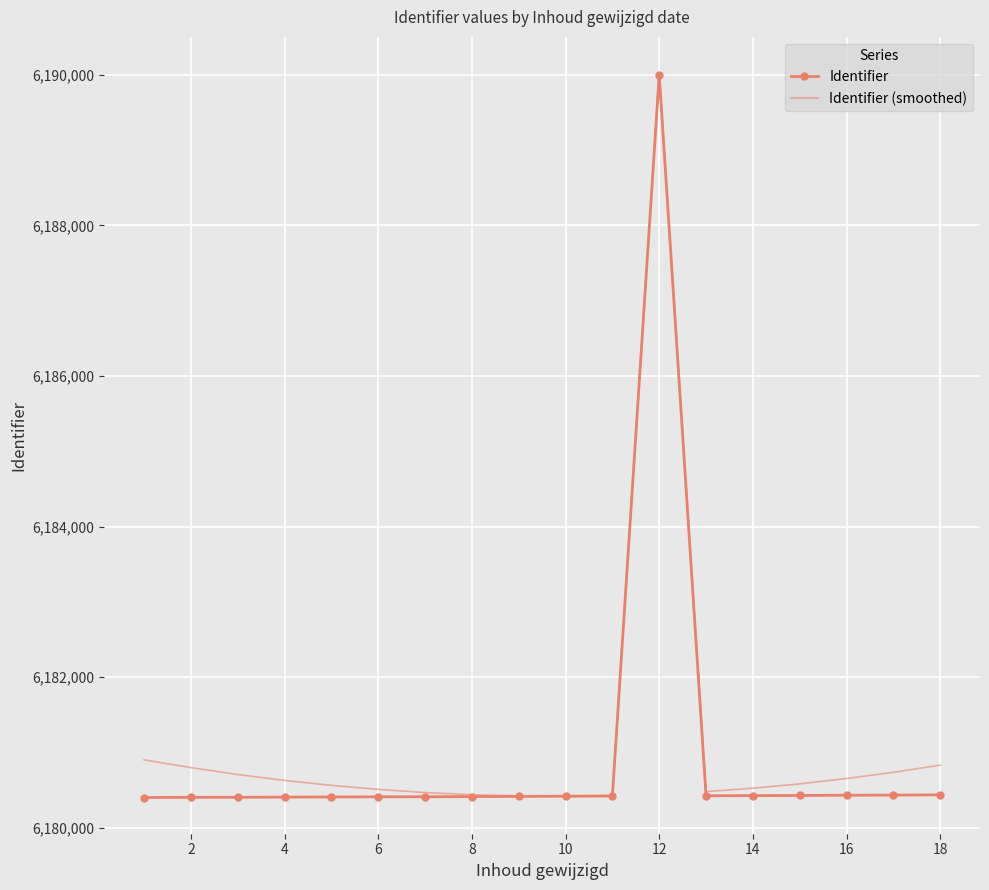

In Identifier (smoothed), how many points are higher than both neighbors (excluding endpoints)?

1